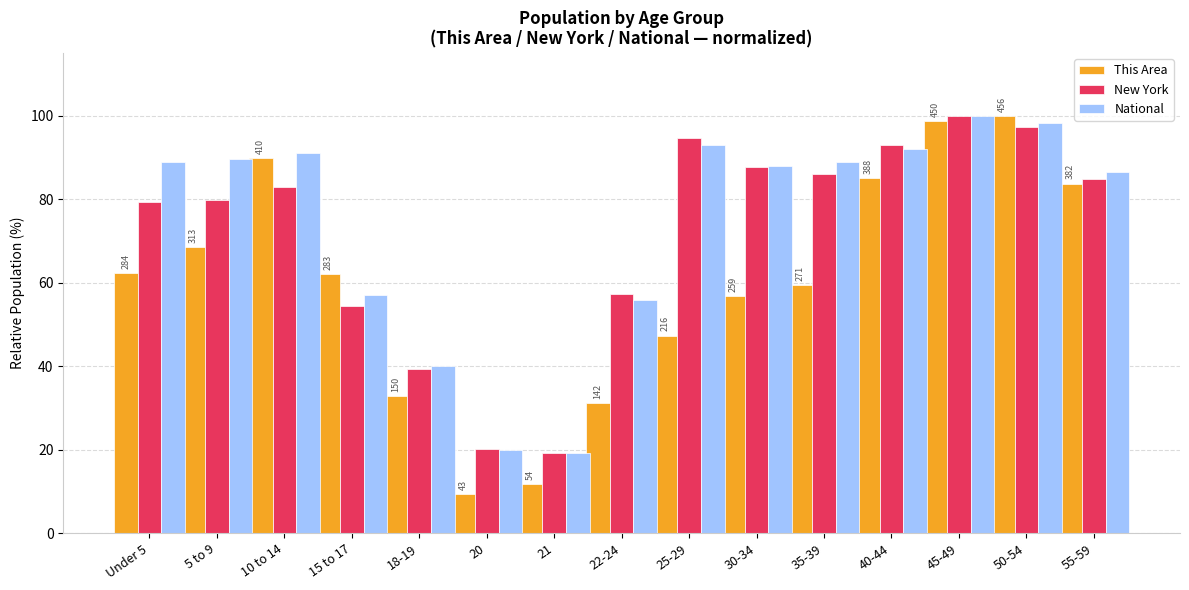

The National series shows 29.1 at 45-49. True or false?

False